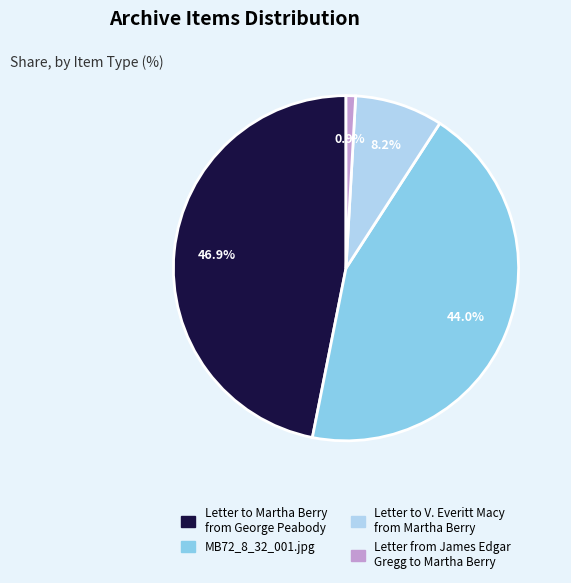

Does Letter to V. Everitt Macy from Martha Berry account for over 50% of the chart?

No